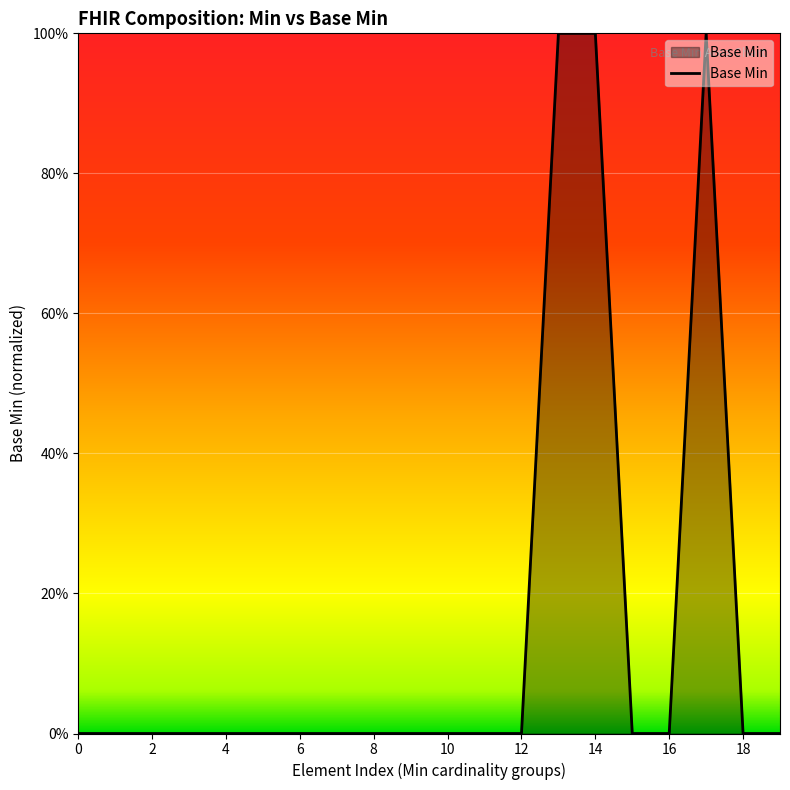

Rank the categories by value from highest to lowest.

1, 1, 1, 0, 0, 0, 0, 0, 0, 0, 0, 0, 0, 0, 0, 0, 0, 0, 0, 0